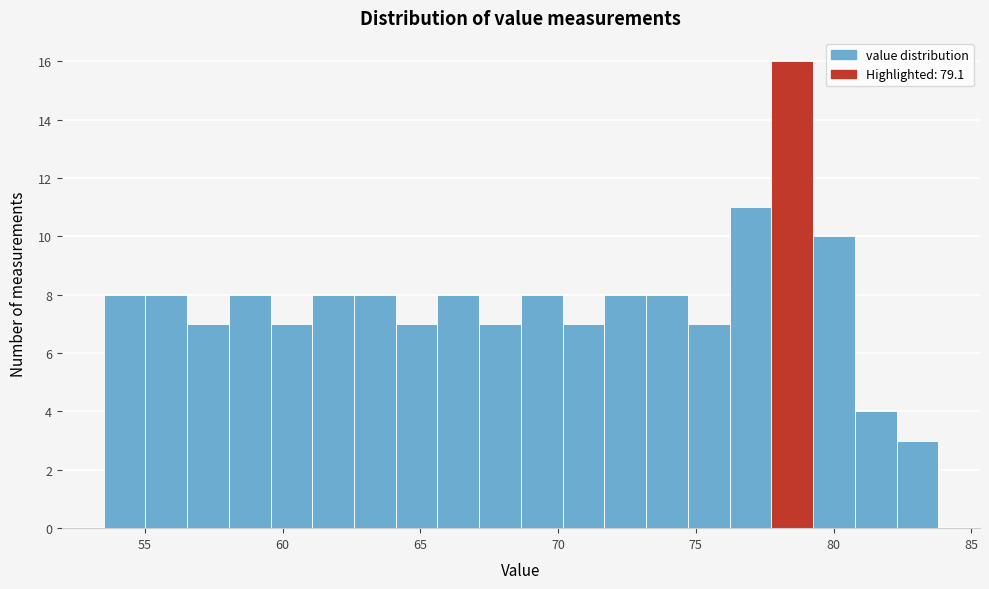

Around what value on the x-axis is the tallest bar? Give the approximate position of its centre, as read against the axis.

78.5